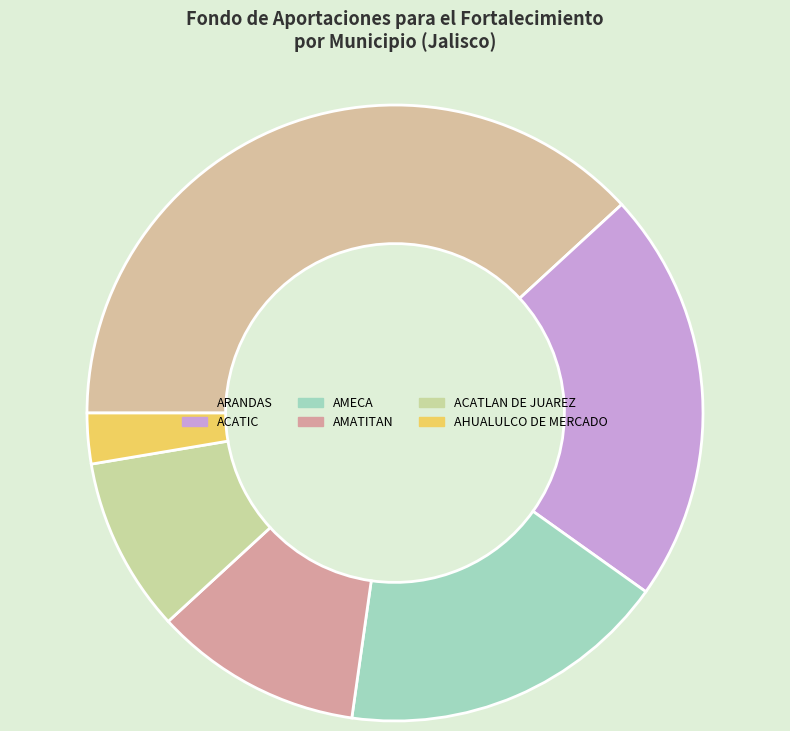

The ACATIC slice represents 17% of the pie. True or false?

False